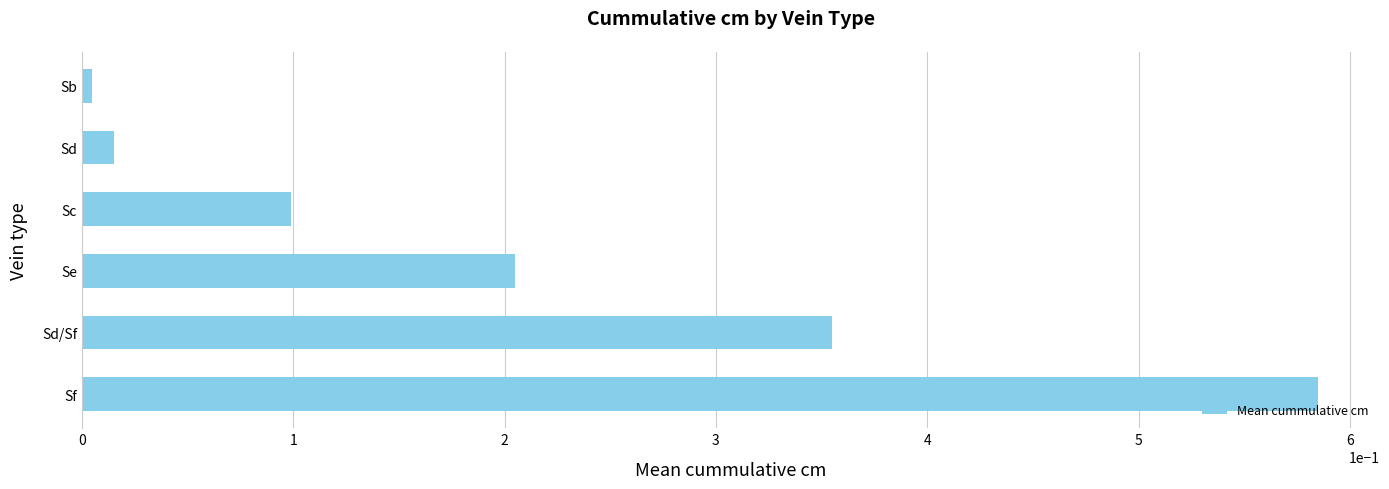

True or false: the data shows 0.5 at Sd/Sf.

False